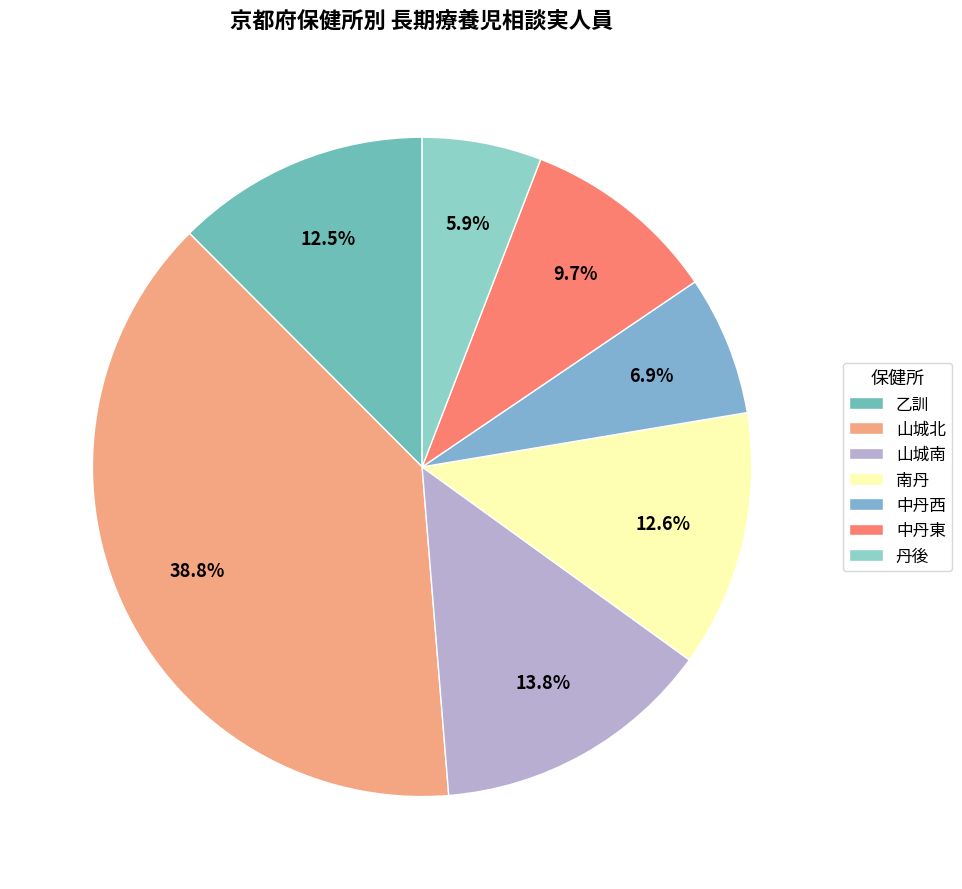

Is there a majority slice in this chart?

No